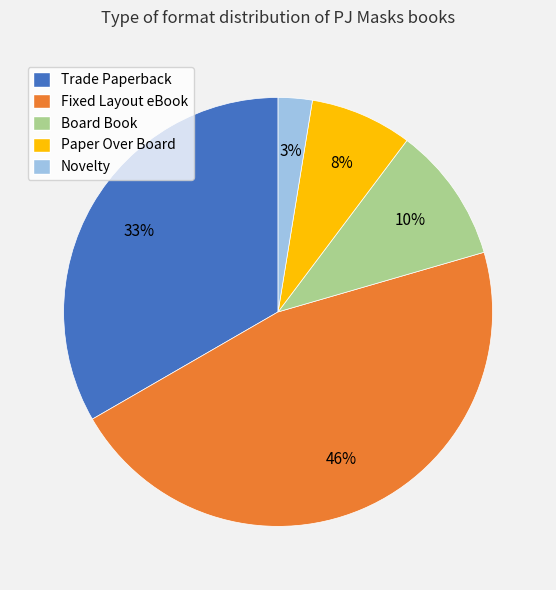

Does any single category account for the majority?

No